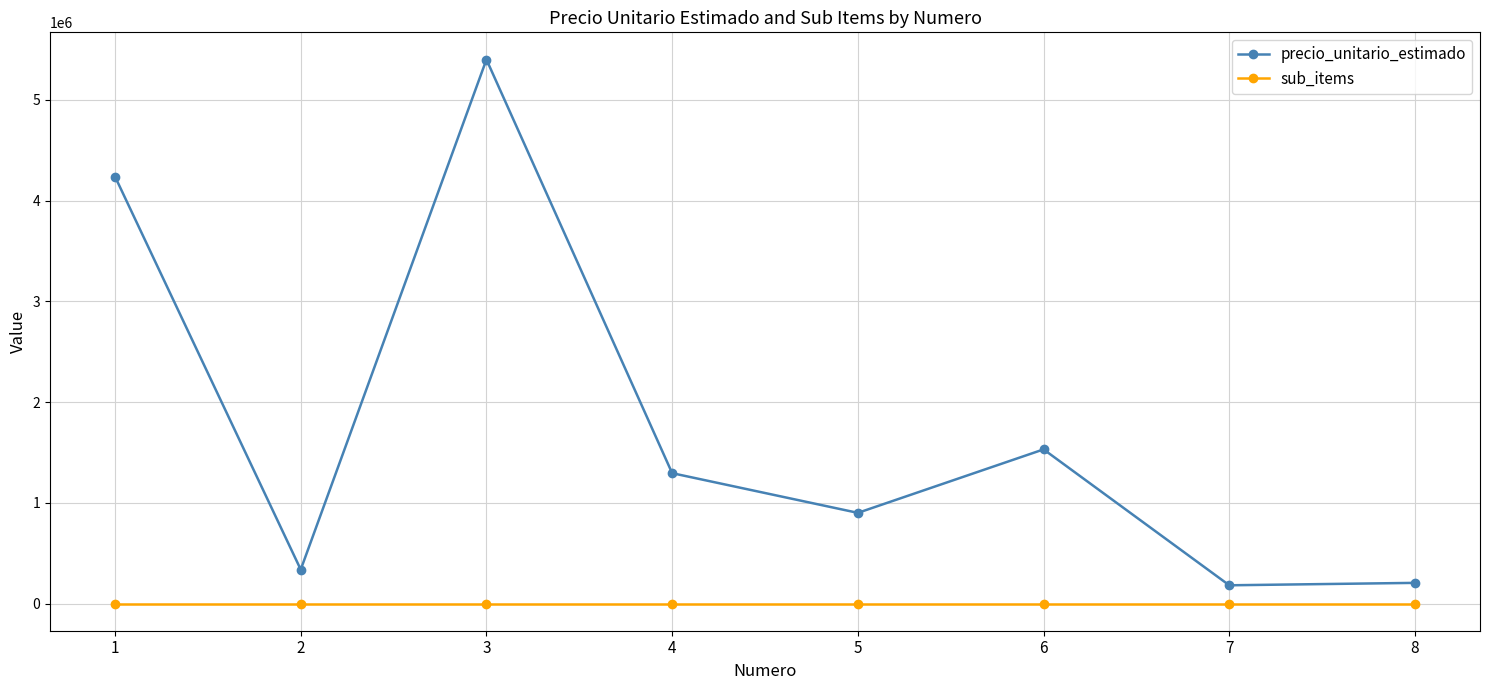

What is the sum of all precio_unitario_estimado values?

14084820